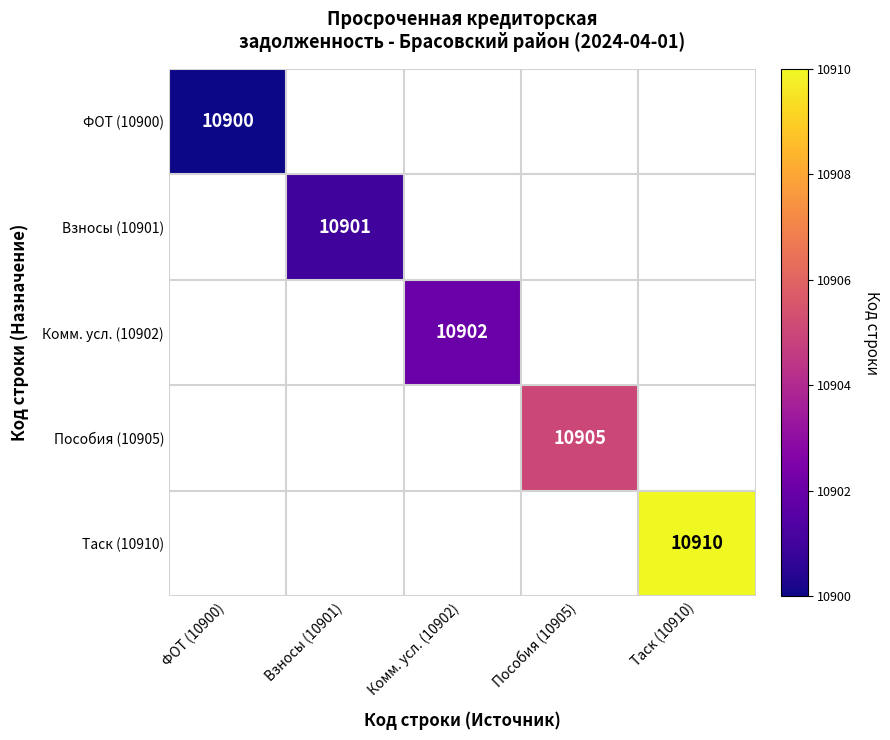

The Пособия (10905) series shows 4528 at Пособия (10905). True or false?

False